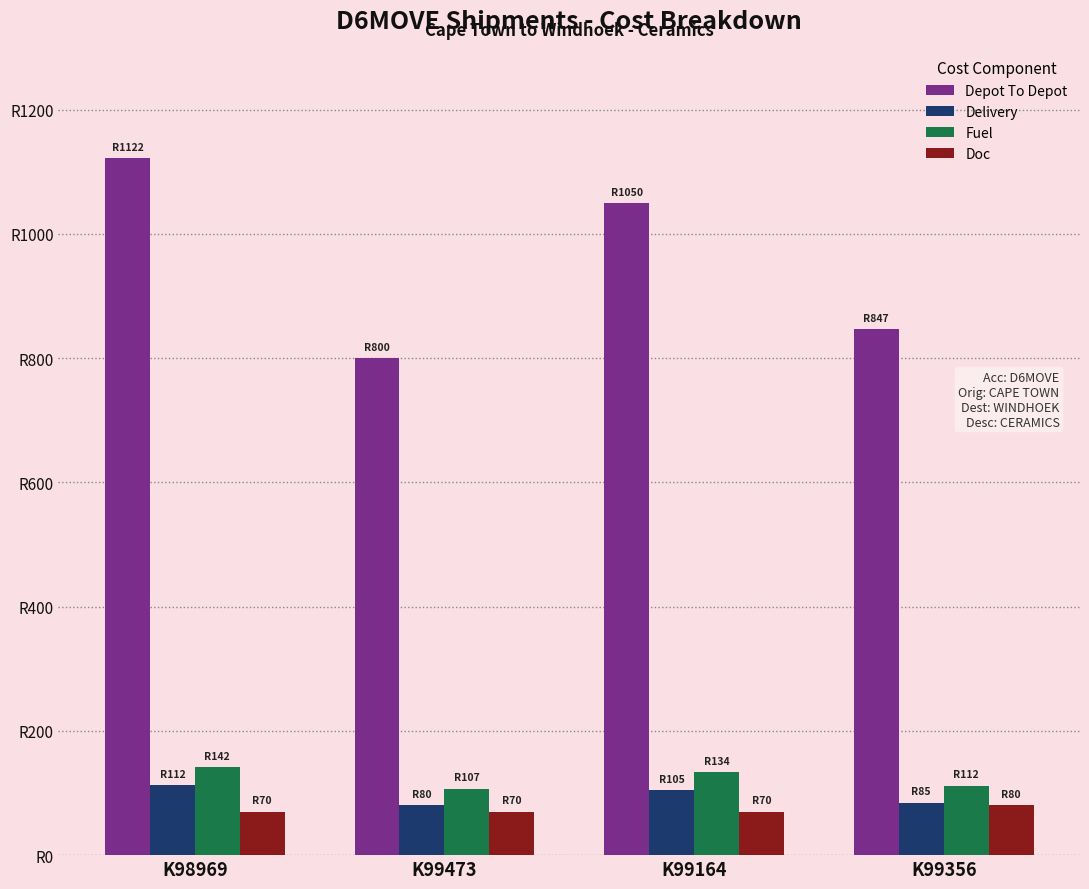

True or false: Doc has a value of 99.2 at K98969.

False